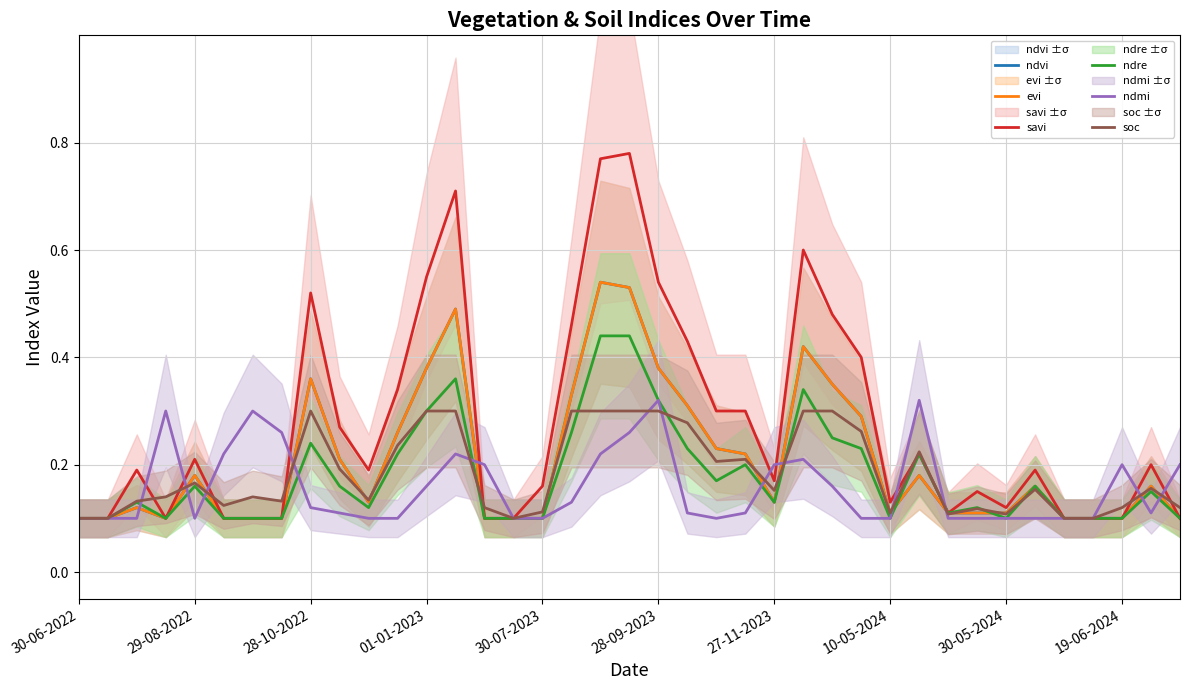

What is the total value across all series at 23?

1.3